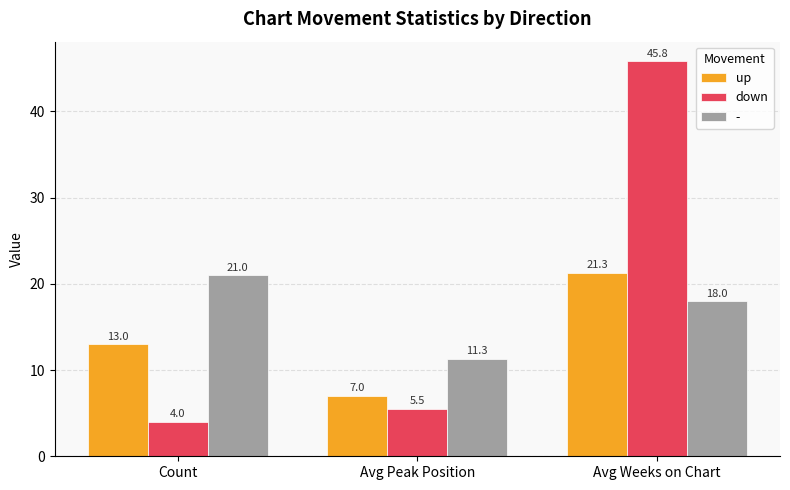

The down series shows 45.8 at Avg Weeks on Chart. True or false?

True